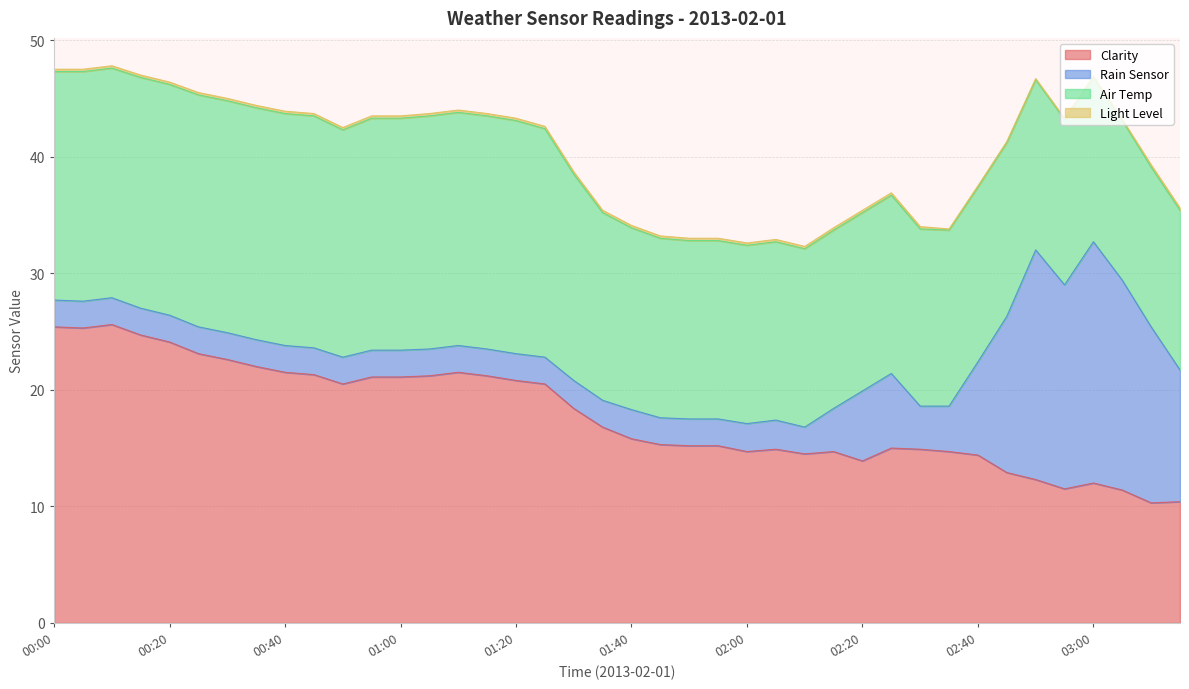

At which label is Air Temp closest to 16?

01:35